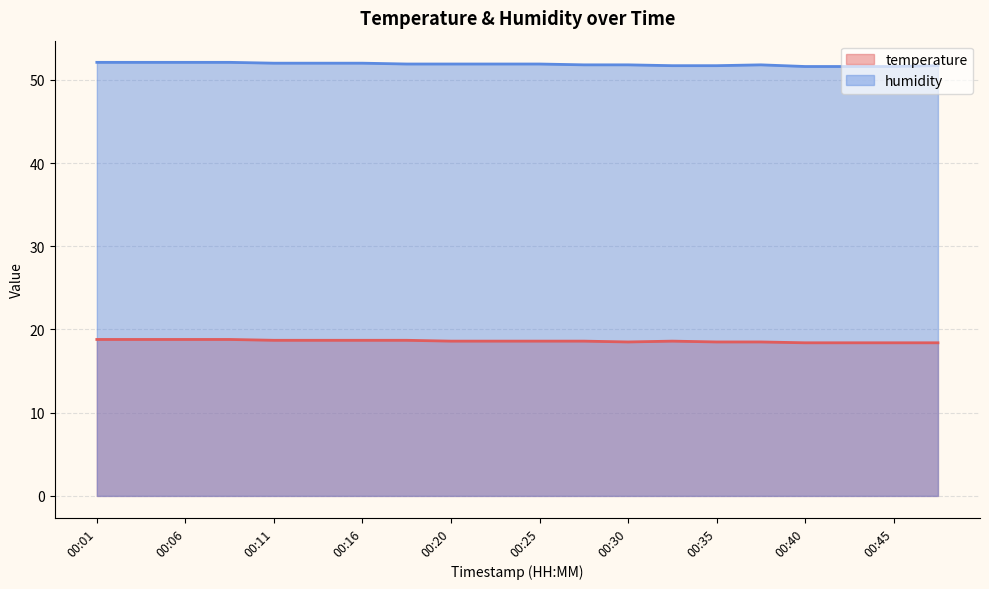

Reading right to left, what are all the values shown in this chart?

temperature: 00:47=18.4	00:45=18.4	00:42=18.4	00:40=18.4	00:37=18.5	00:35=18.5	00:33=18.6	00:30=18.5	00:28=18.6	00:25=18.6	00:23=18.6	00:20=18.6	00:18=18.7	00:16=18.7	00:13=18.7	00:11=18.7	00:08=18.8	00:06=18.8	00:03=18.8	00:01=18.8
humidity: 00:47=51.7	00:45=51.6	00:42=51.6	00:40=51.6	00:37=51.8	00:35=51.7	00:33=51.7	00:30=51.8	00:28=51.8	00:25=51.9	00:23=51.9	00:20=51.9	00:18=51.9	00:16=52.0	00:13=52.0	00:11=52.0	00:08=52.1	00:06=52.1	00:03=52.1	00:01=52.1